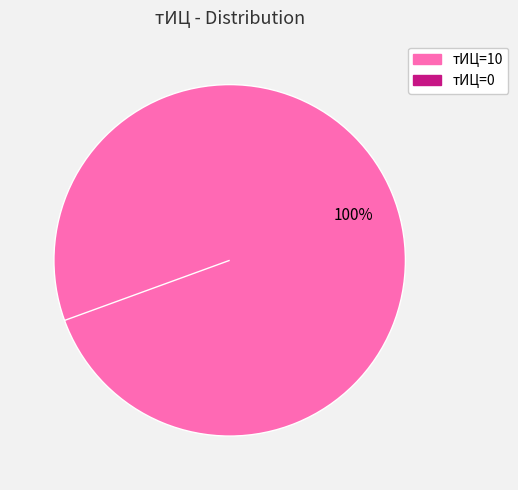

Count the number of slices in the pie.

2